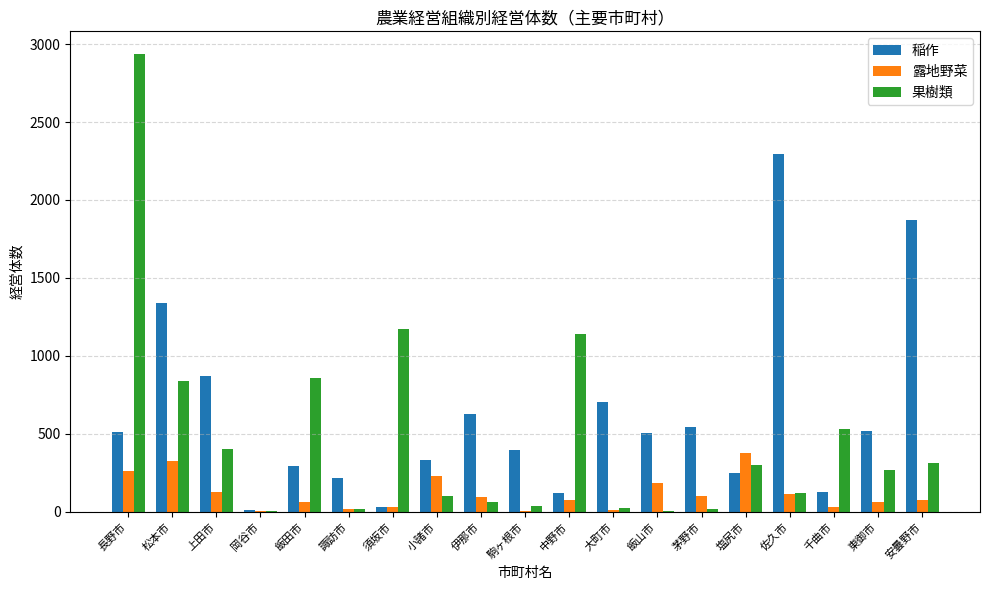

Which series has the largest total across all categories?

稲作